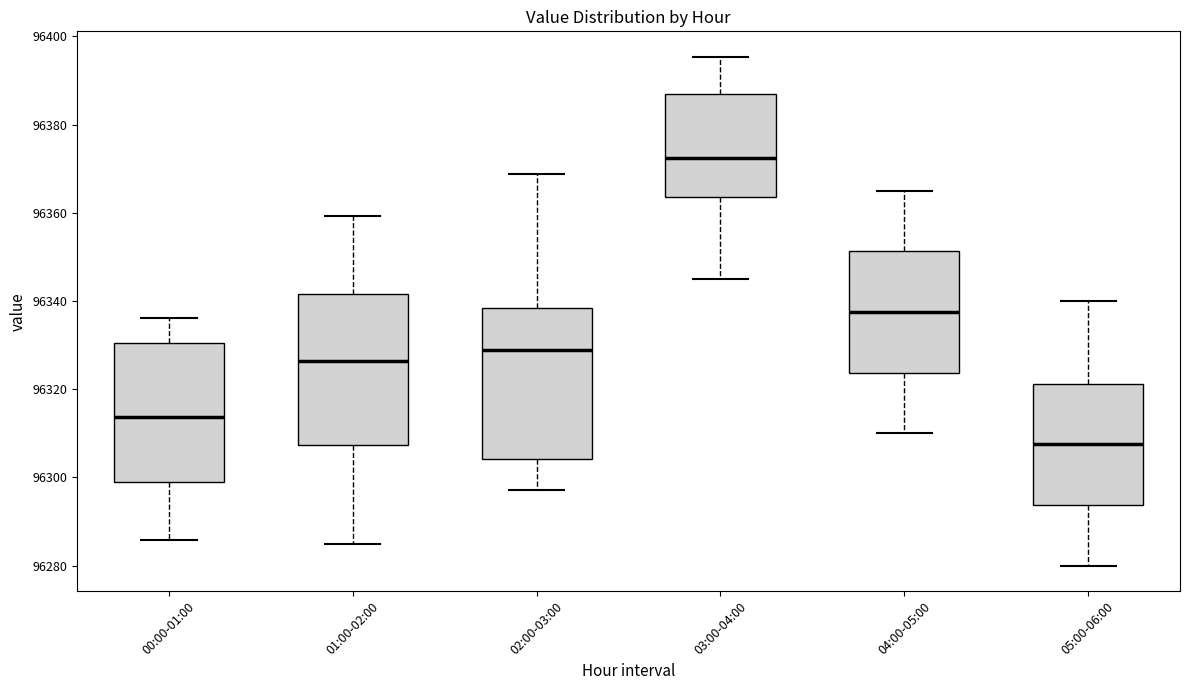

Reading left to right, transcribe this box plot: for each box, give where its median line is, the range the box spans, and where its two whiskers end, as read against the y-axis. The values are not printed on the chart, so give them approximately, as read against the axis.

00:00-01:00: median 96314, box 96298 to 96330, whiskers 96286 to 96336
01:00-02:00: median 96326, box 96308 to 96342, whiskers 96284 to 96360
02:00-03:00: median 96328, box 96304 to 96338, whiskers 96298 to 96368
03:00-04:00: median 96372, box 96364 to 96386, whiskers 96346 to 96396
04:00-05:00: median 96338, box 96324 to 96352, whiskers 96310 to 96366
05:00-06:00: median 96308, box 96294 to 96322, whiskers 96280 to 96340